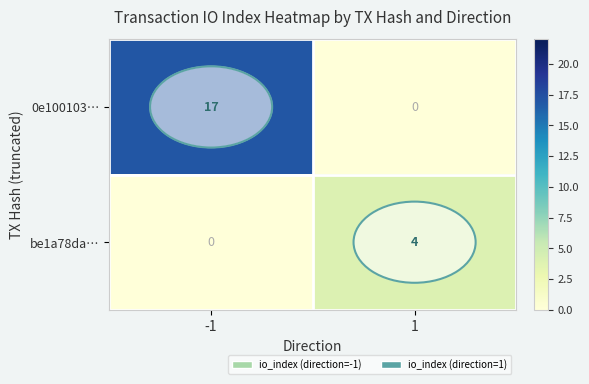

Is the value of be1a78da… at 1 greater than the value of 0e100103… at 1?

Yes